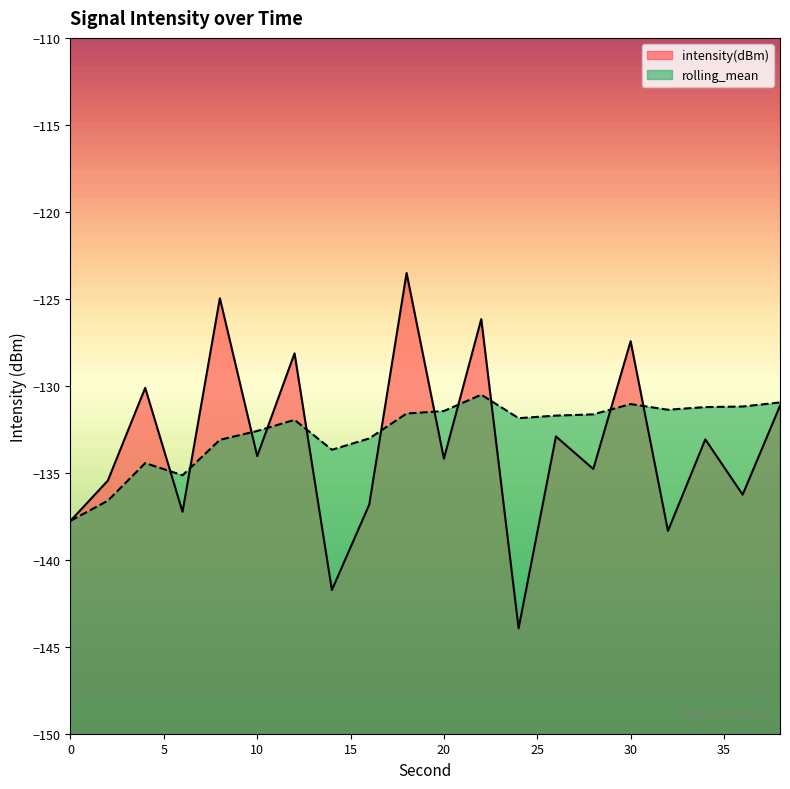

What is the spread (max minus min) of values at 2?

1.2